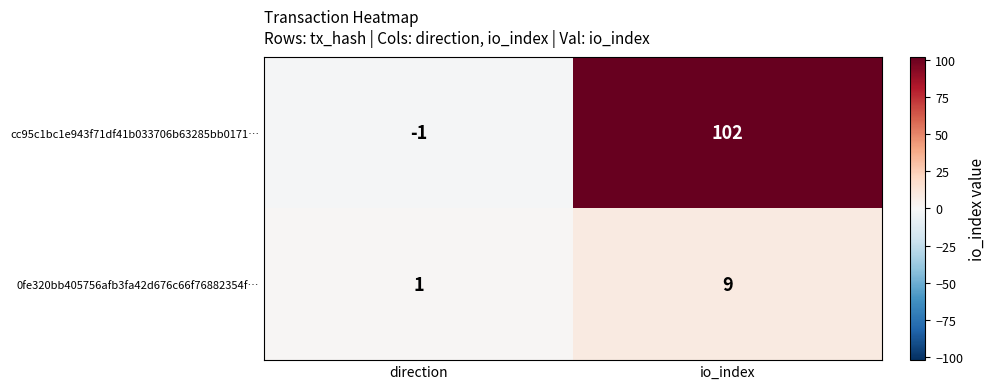

Which series changed the most between direction and io_index?

cc95c1bc1e943f71df41b033706b63285bb0171…